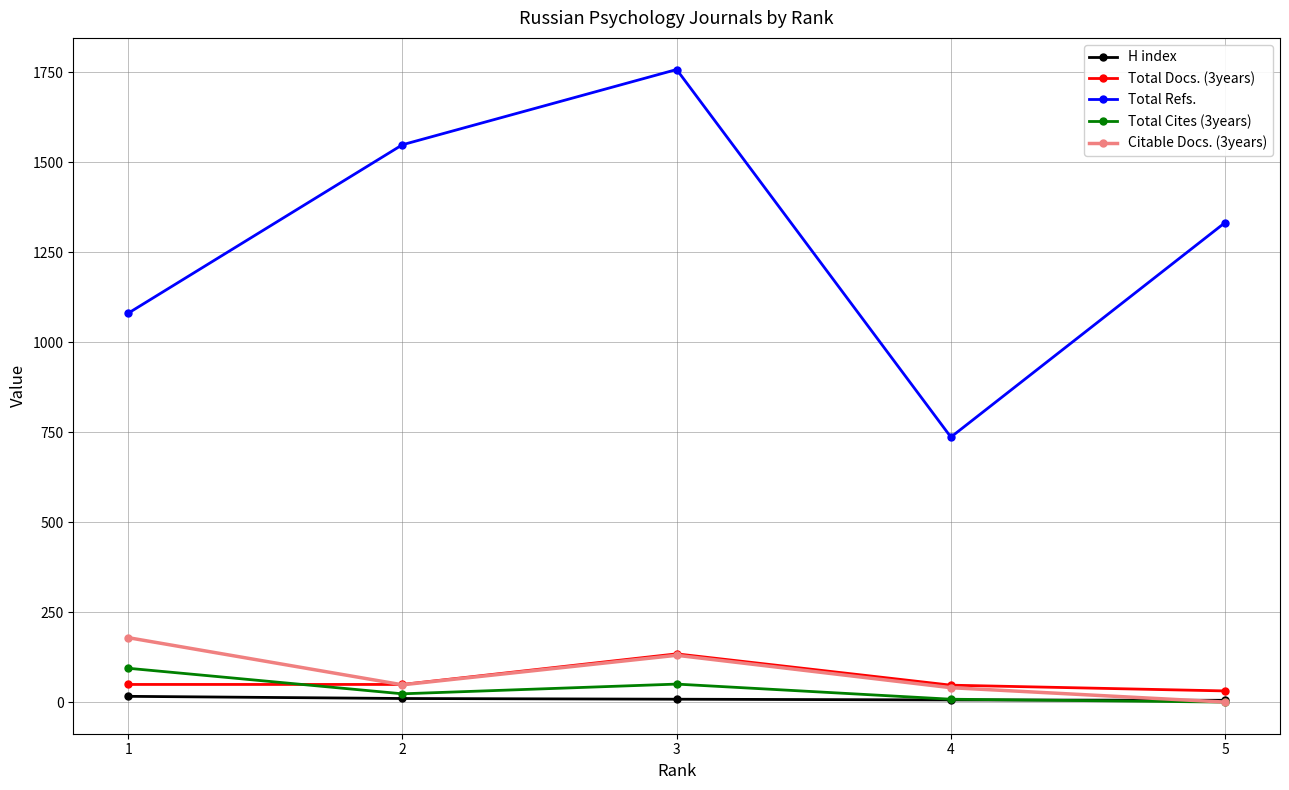

What is the sum of the Citable Docs. (3years) values at 4 and 2?

88